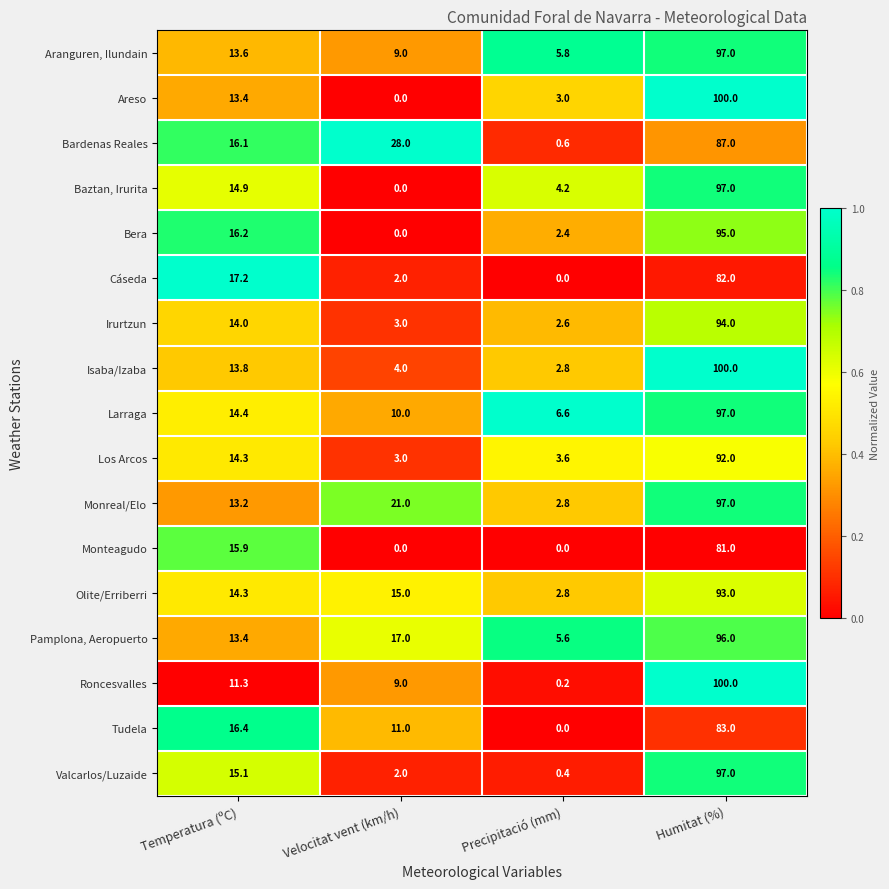

What is the difference between the second highest and minimum values in the Bardenas Reales series?

27.4